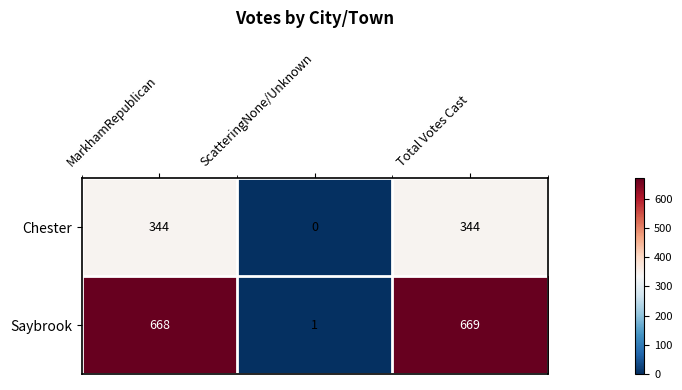

Which series changed the most between MarkhamRepublican and Total Votes Cast?

Saybrook